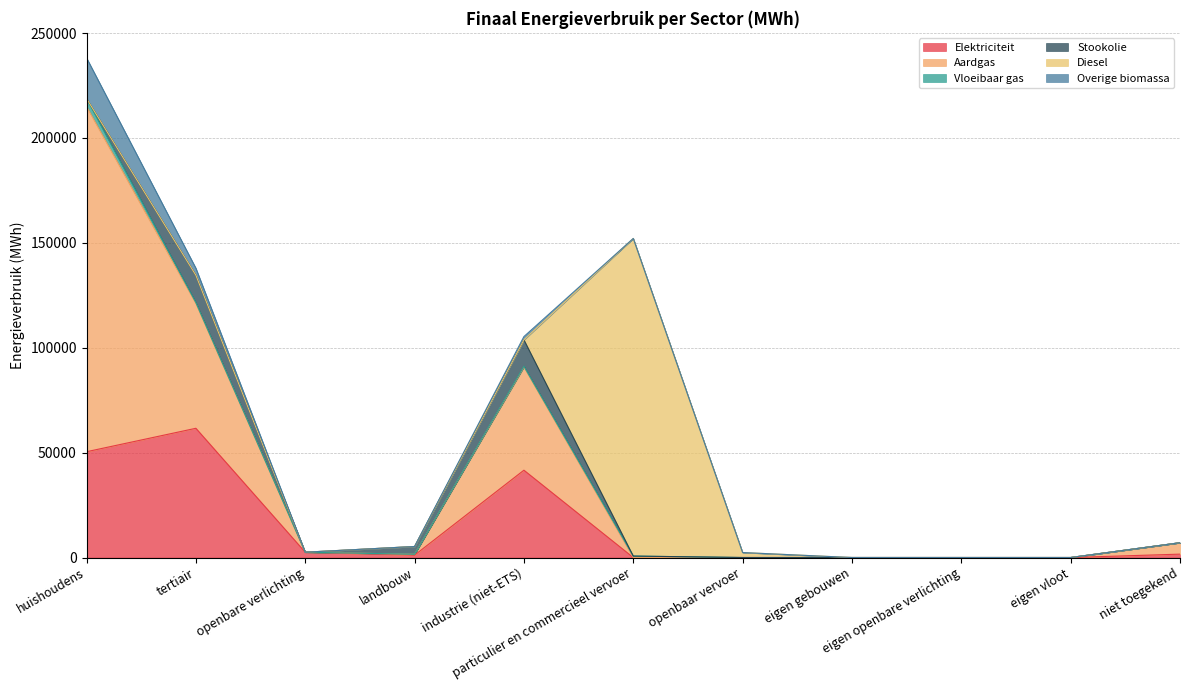

At which category is the sum across all series the highest?

huishoudens